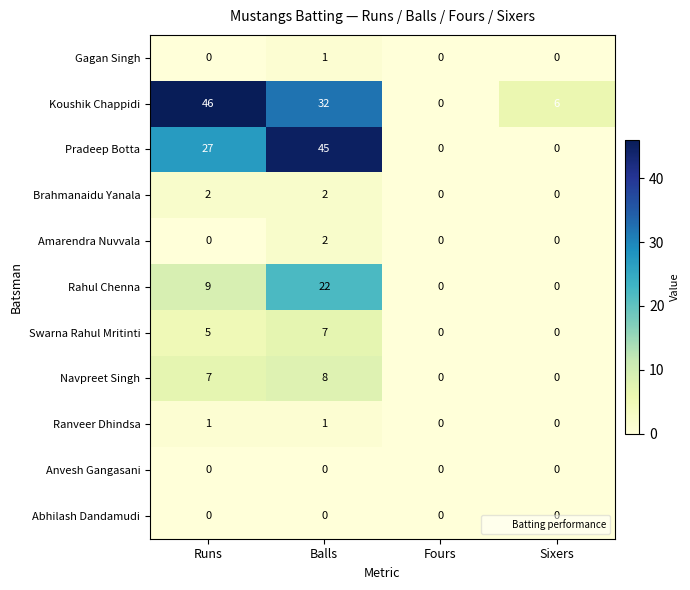

Which series has the widest spread of values?

Koushik Chappidi